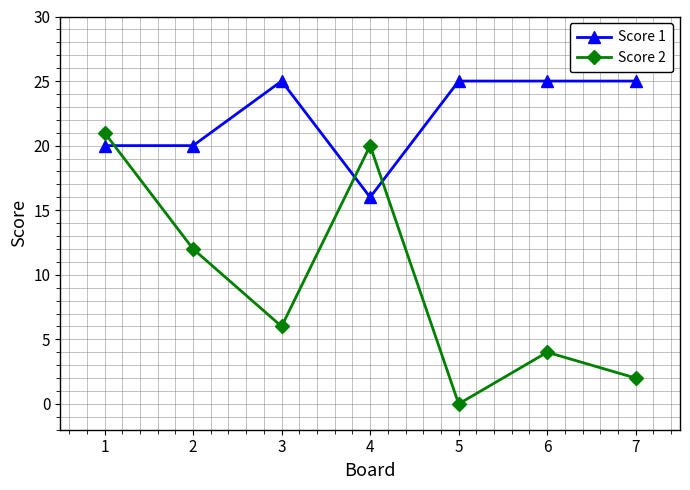

The Score 2 series shows 12 at 2. True or false?

True